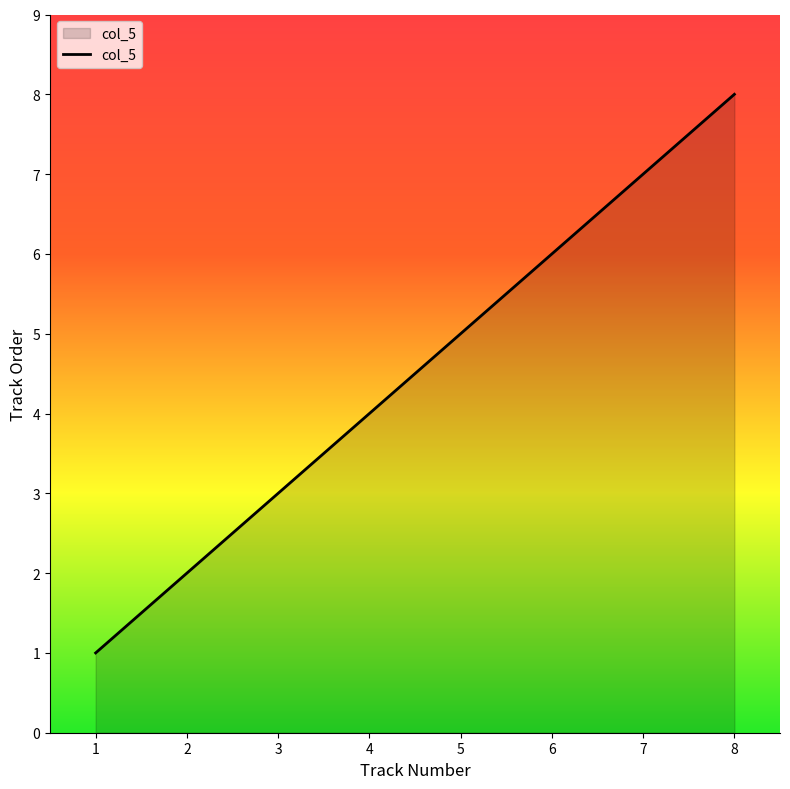

What is the sum of all values?

36